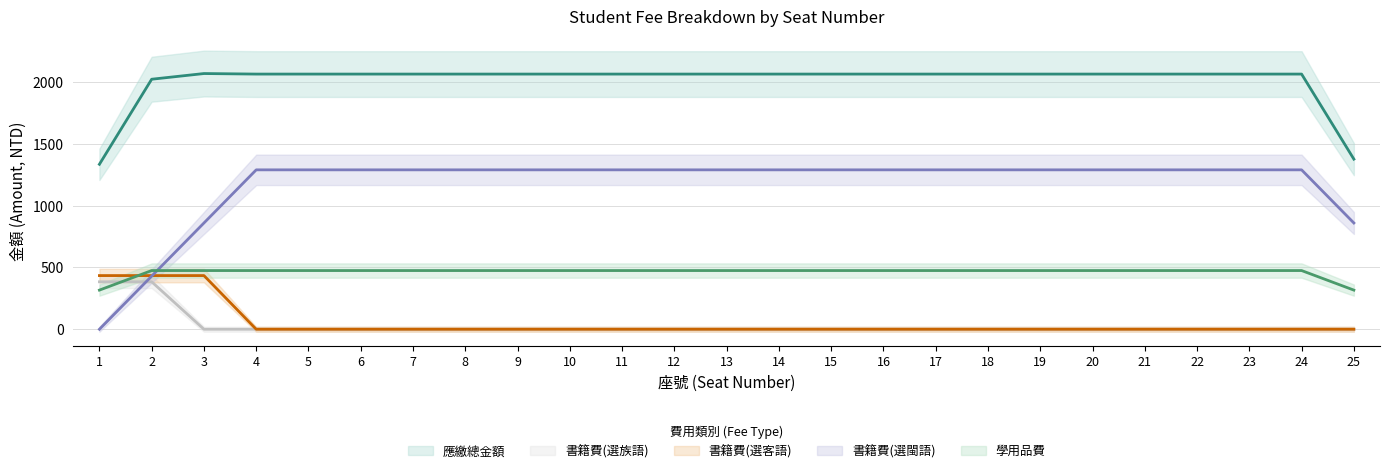

True or false: 書籍費(選族語) and 應繳總金額 cross at least once.

False